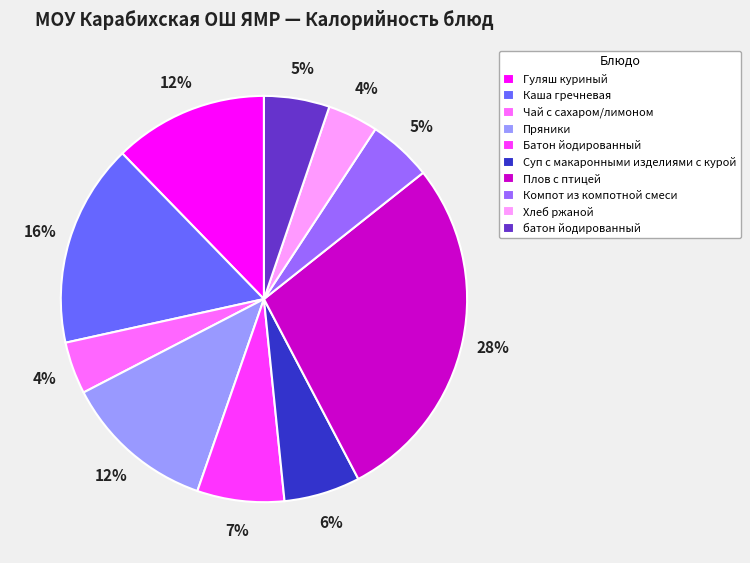

Count the number of slices in the pie.

10